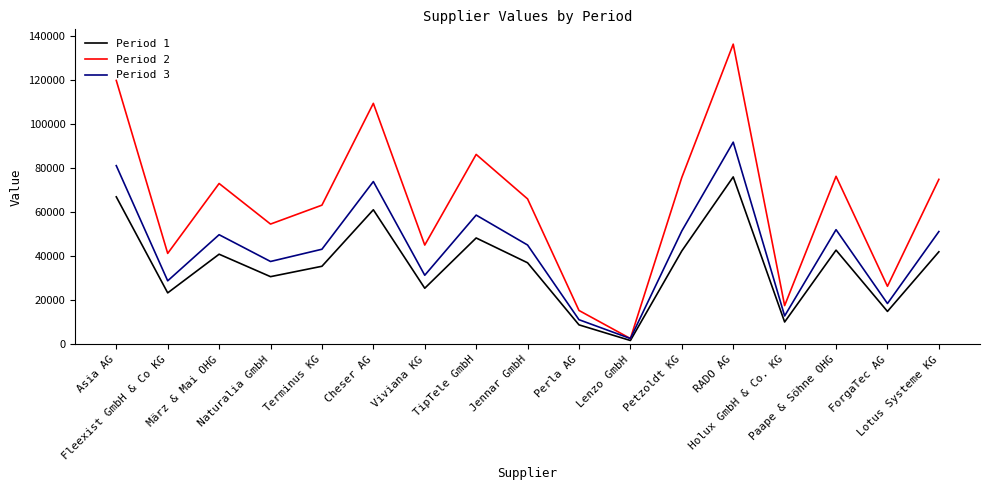

In Period 1, how many points are lower than both neighbors (excluding endpoints)?

6